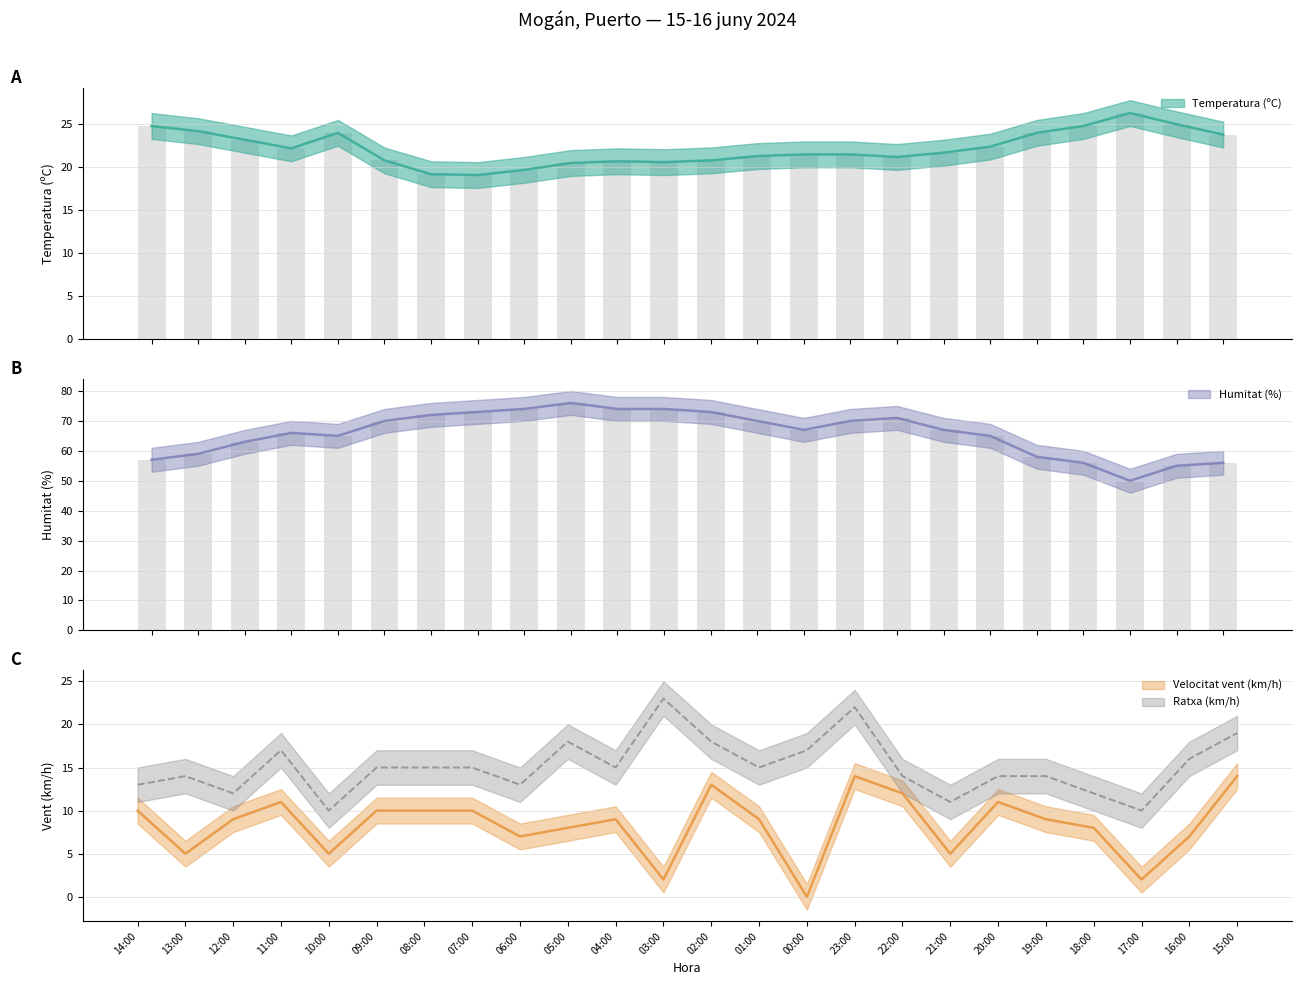

What is the difference between the highest and lowest values at 11:00?

55.0